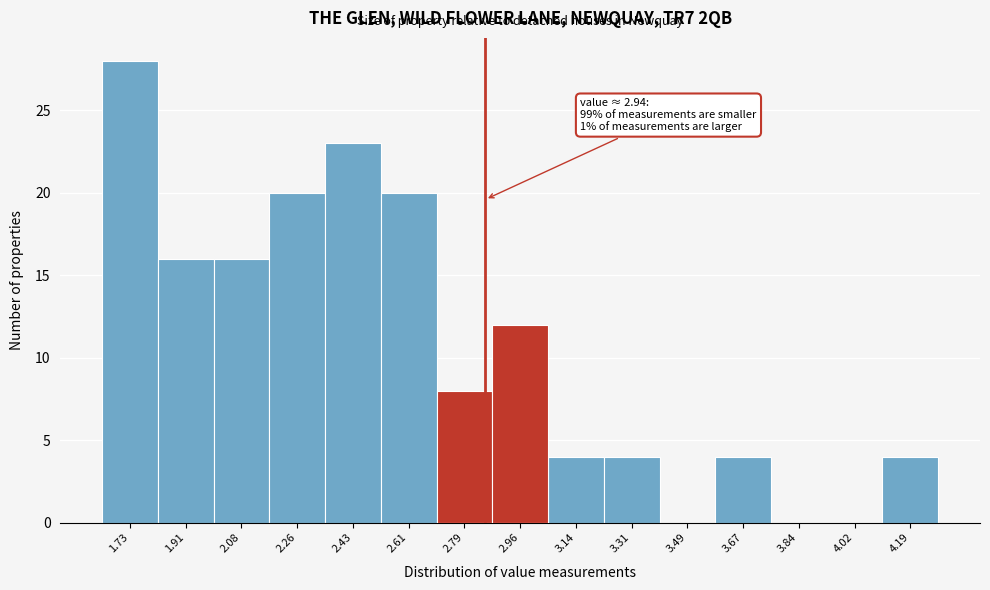

Reading left to right, transcribe all the data shown in this chart.

1.73=28	1.91=16	2.08=16	2.26=20	2.43=23	2.61=20	2.79=8	2.96=12	3.14=4	3.31=4	3.49=0	3.67=4	3.84=0	4.02=0	4.19=4